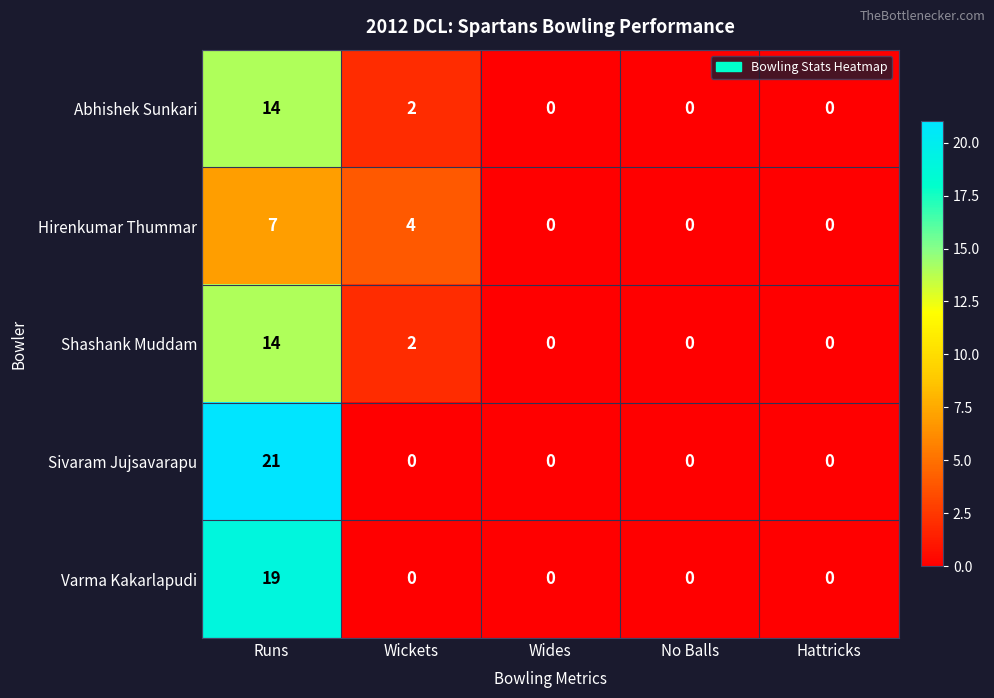

Which series has the largest range (max minus min)?

Sivaram Jujsavarapu